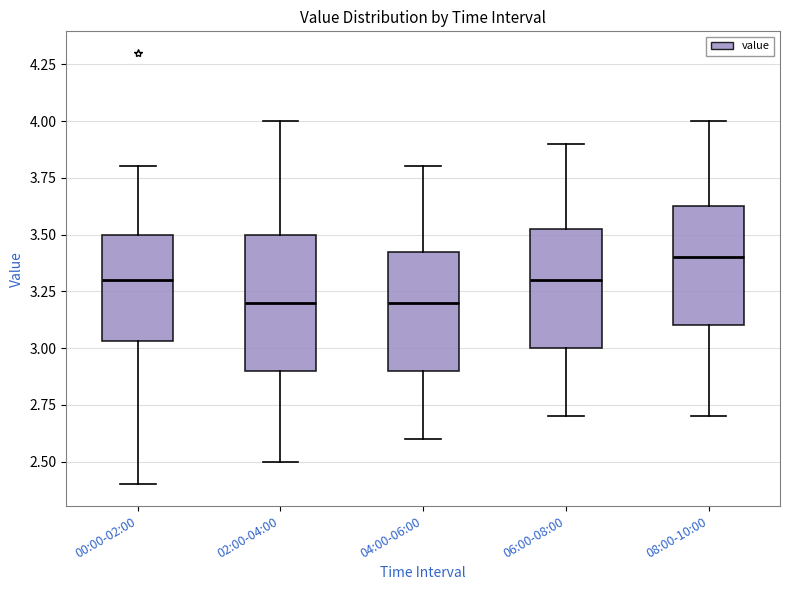

Reading left to right, read every box against the y-axis: the position of its median line, the range the box covers, and the ends of its whiskers. The values are not printed on the chart, so give them approximately, as read against the axis.

00:00-02:00: median 3.30, box 3.05 to 3.50, whiskers 2.40 to 3.80
02:00-04:00: median 3.20, box 2.90 to 3.50, whiskers 2.50 to 4.00
04:00-06:00: median 3.20, box 2.90 to 3.45, whiskers 2.60 to 3.80
06:00-08:00: median 3.30, box 3.00 to 3.55, whiskers 2.70 to 3.90
08:00-10:00: median 3.40, box 3.10 to 3.65, whiskers 2.70 to 4.00